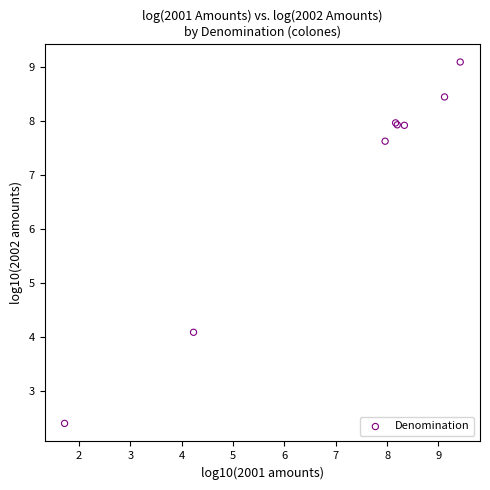

What Y value in the scatter plot is closest to 5?

4.1